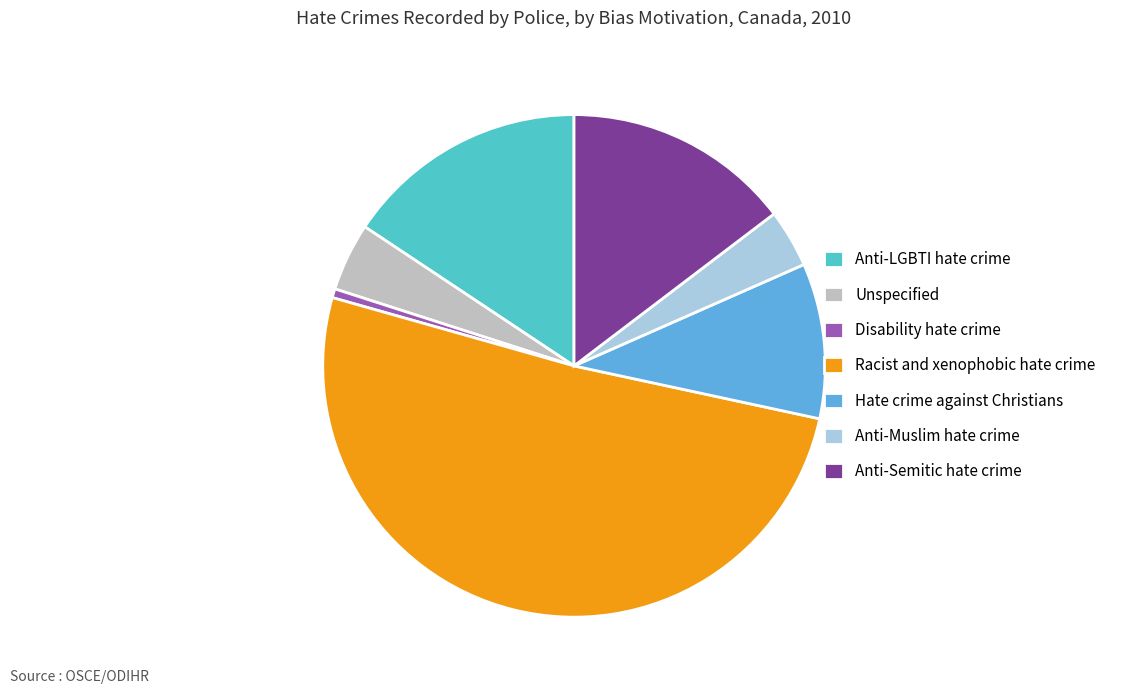

Which category has the biggest portion of the pie?

Racist and xenophobic hate crime